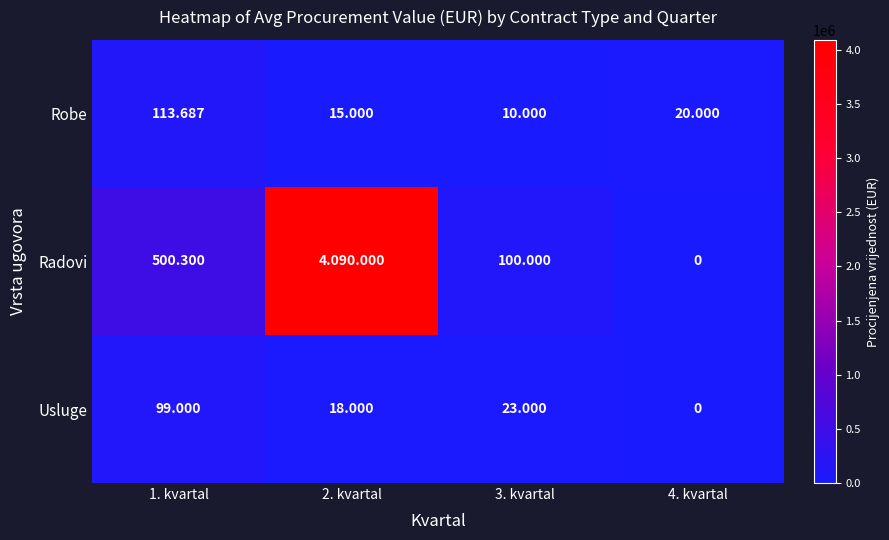

Rank the series by their maximum value, from lowest to highest.

Usluge, Robe, Radovi